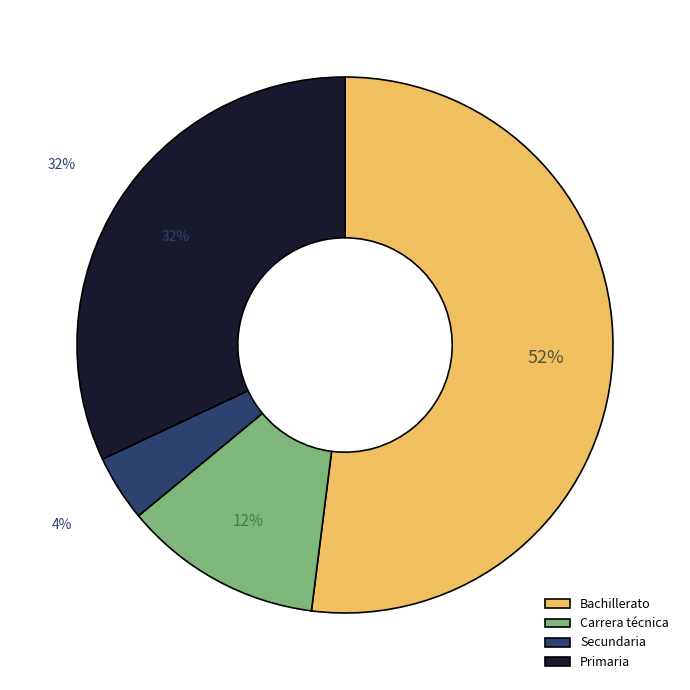

To the nearest percent, what is the difference between the Secundaria and Primaria slice percentages?

28%